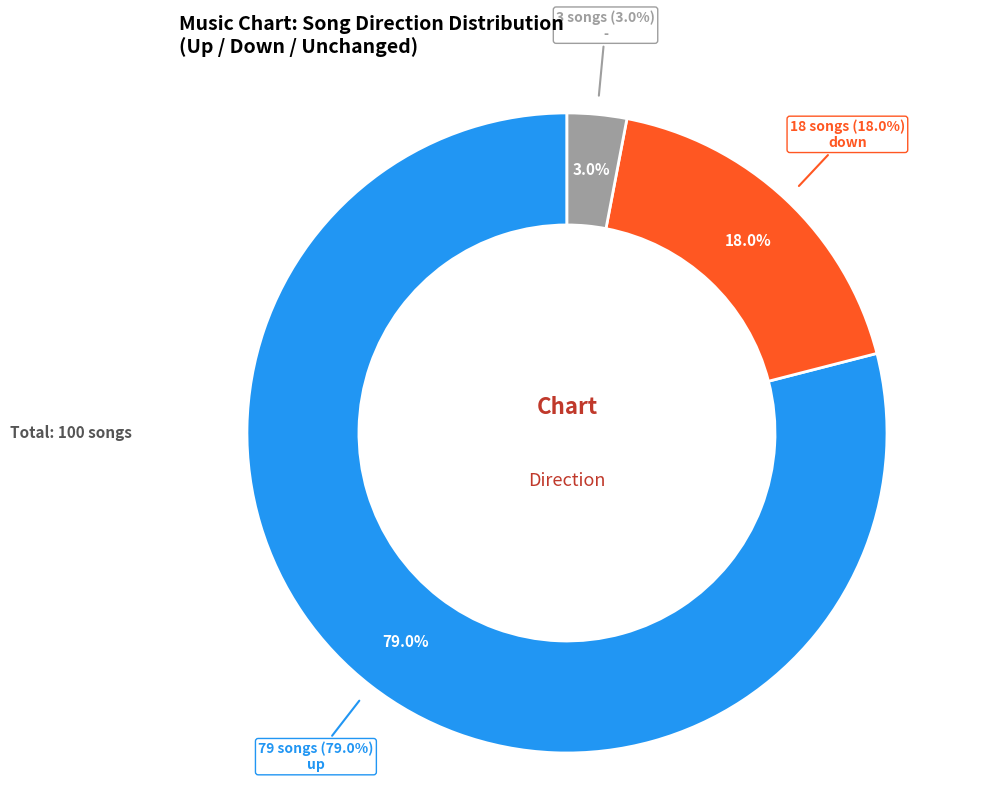

Does up account for over 50% of the chart?

Yes